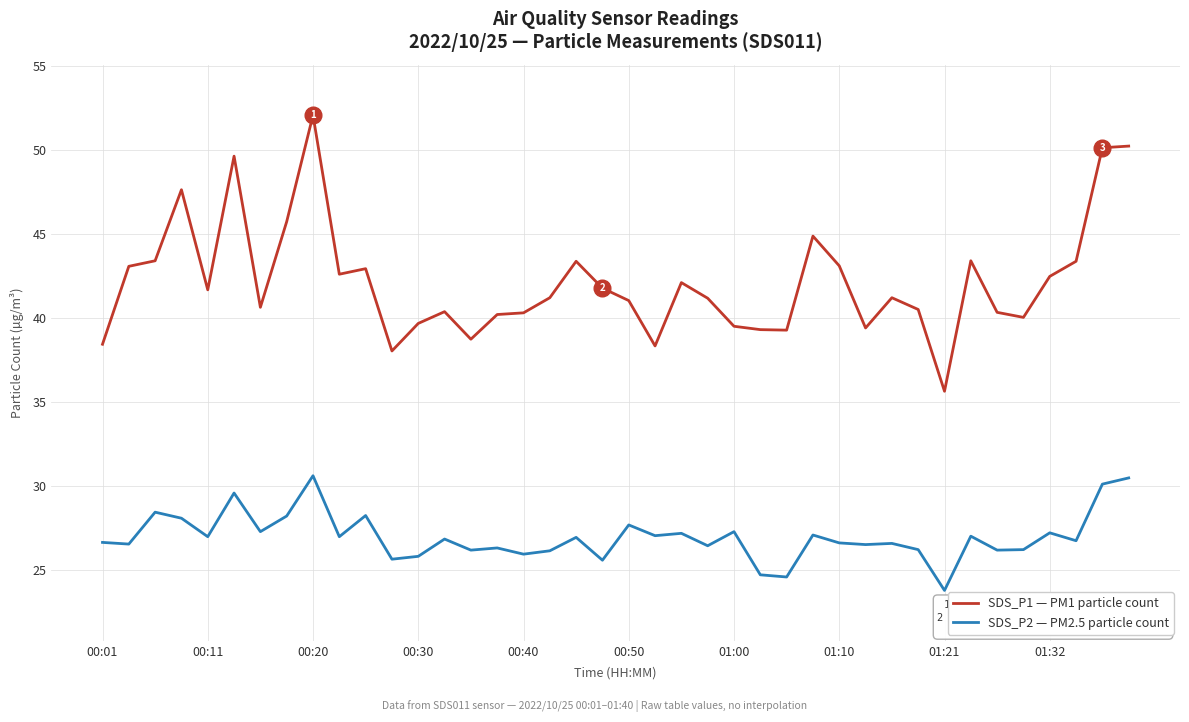

What is the maximum value shown in the chart?

52.1